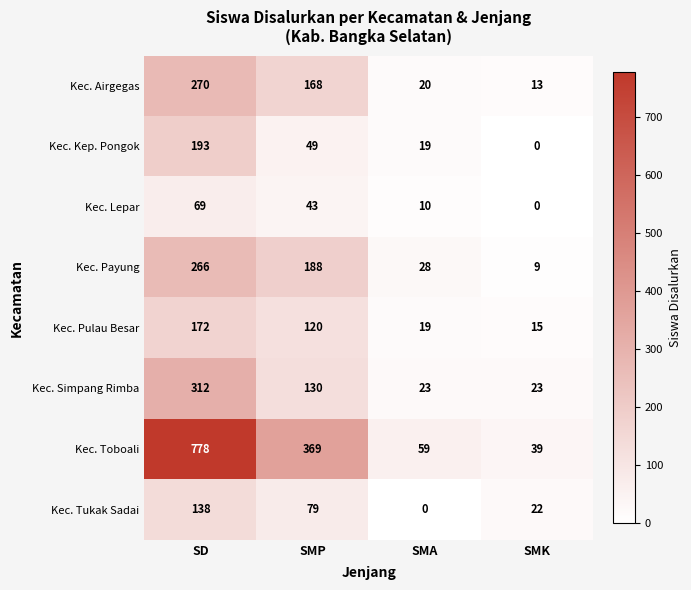

At which category does the chart reach its peak across all series?

SD